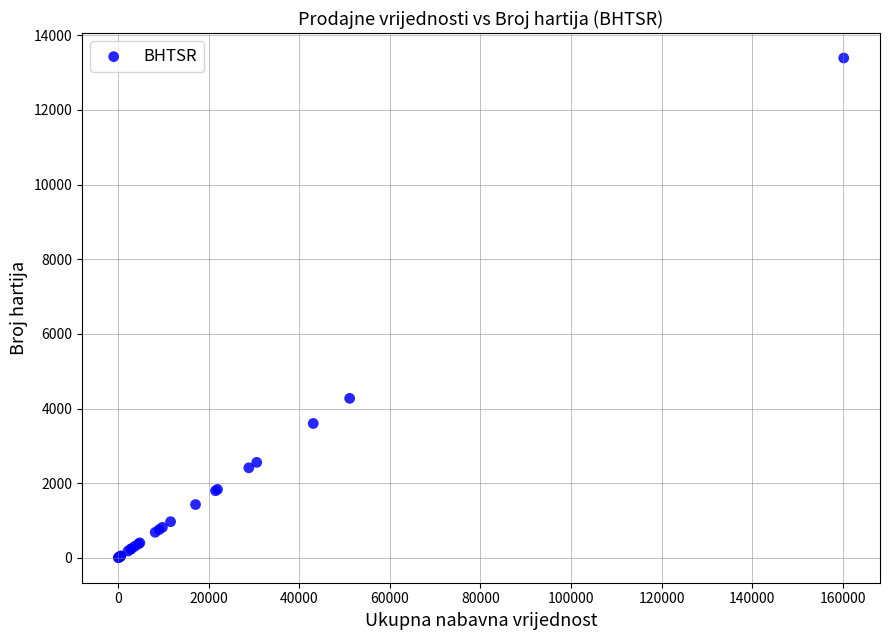

What Y value in the scatter plot is closest to 6697?

4274